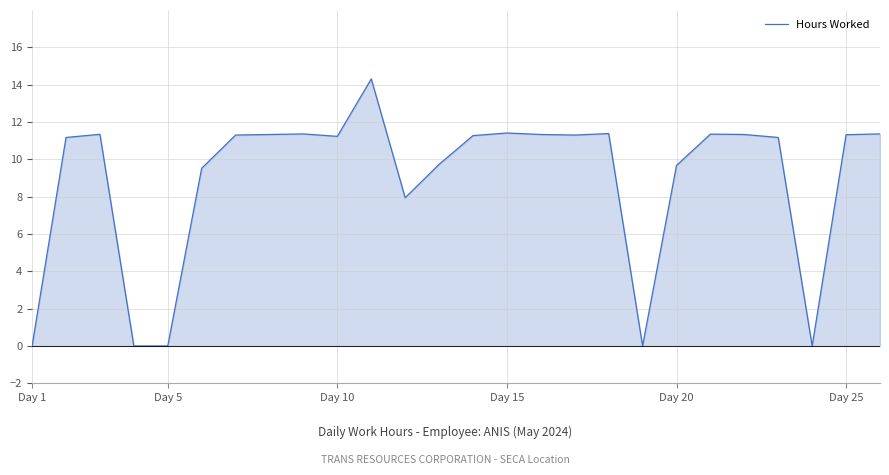

What is the maximum value shown in the chart?

14.3